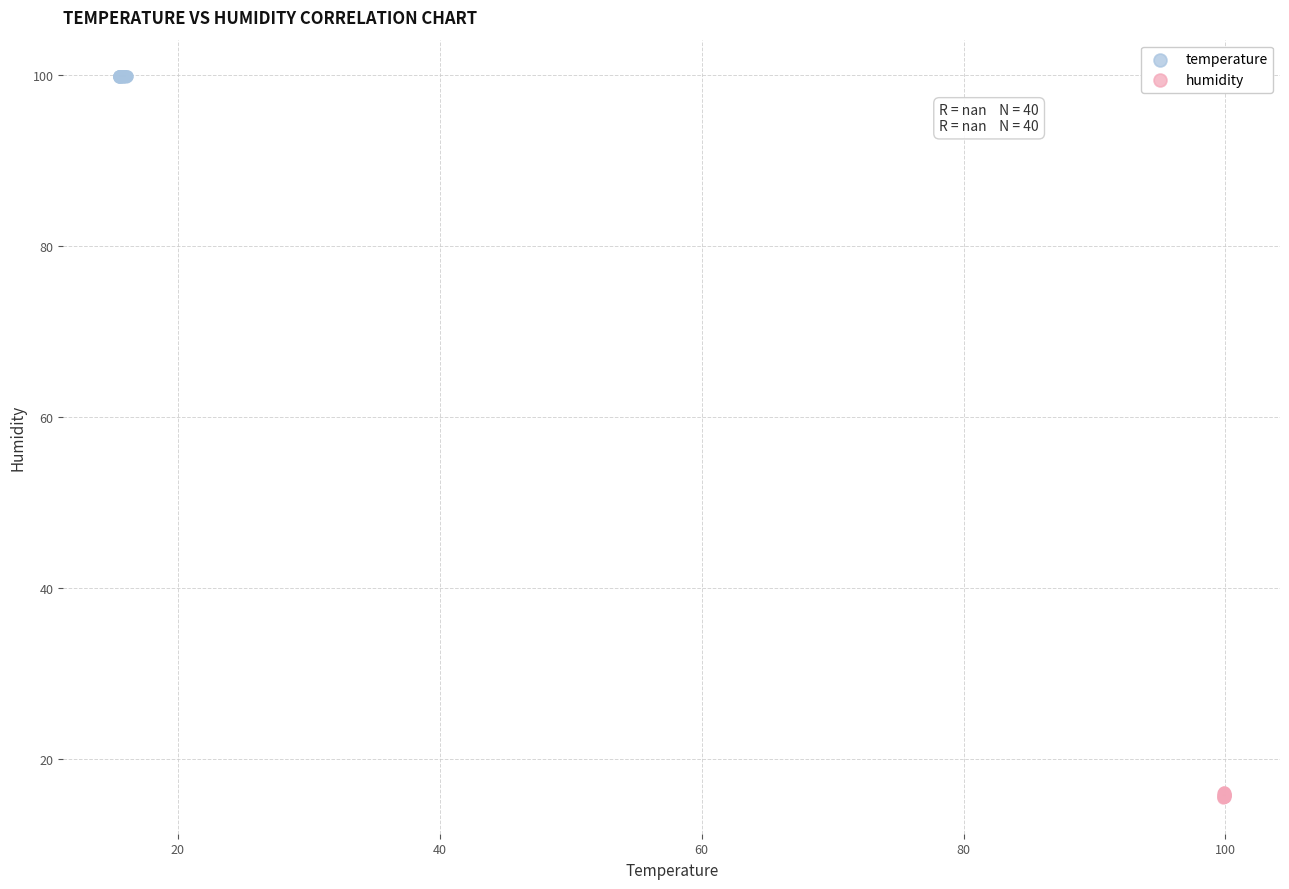

What are all the series names shown in the legend?

temperature, humidity